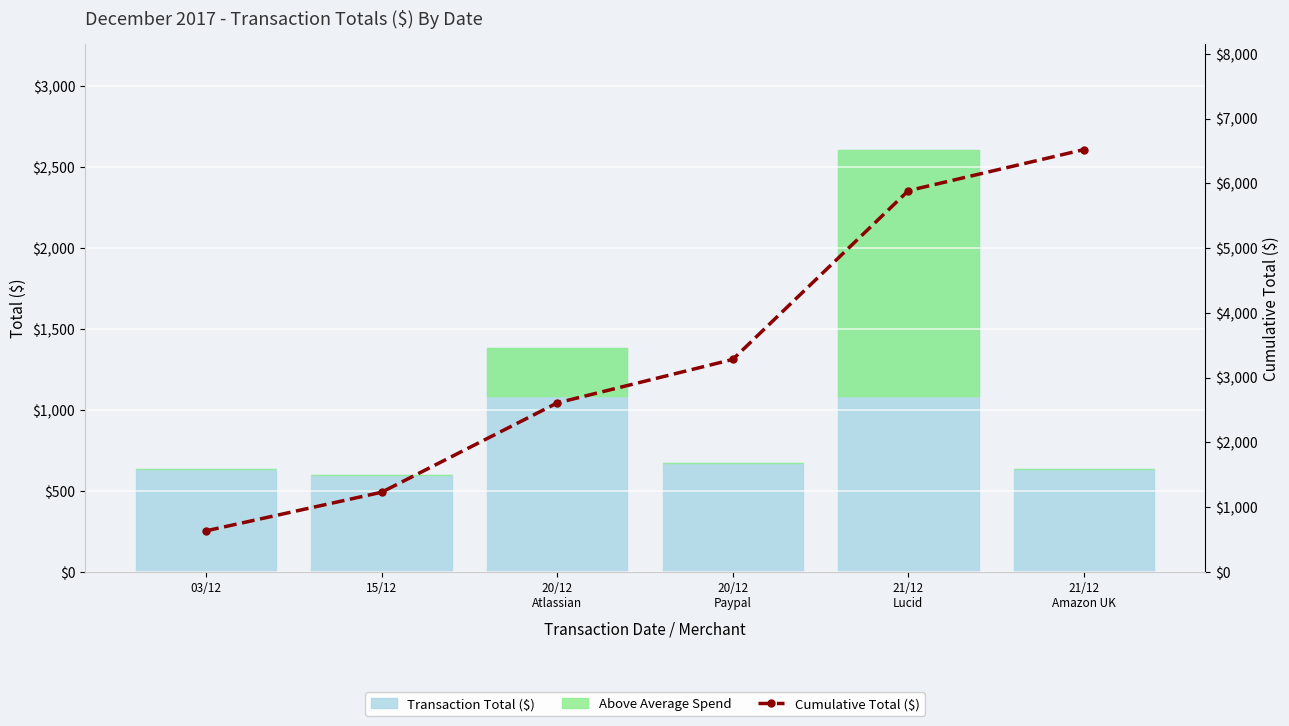

Where does the Cumulative Total ($) series first go above 3280?

20/12
Paypal